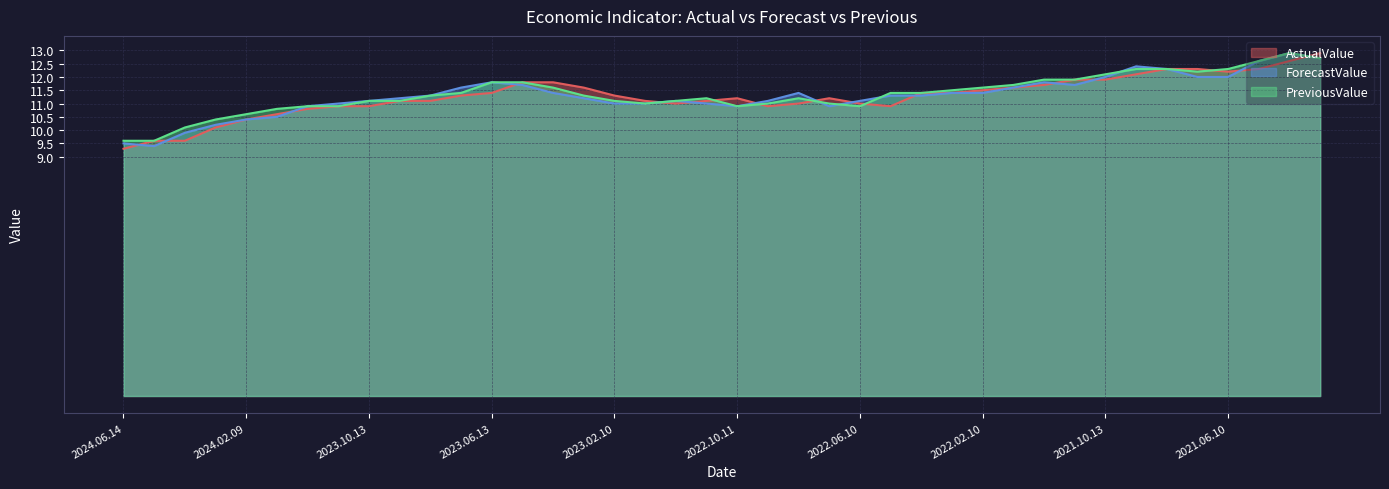

How many intersections are there between PreviousValue and ForecastValue?

4